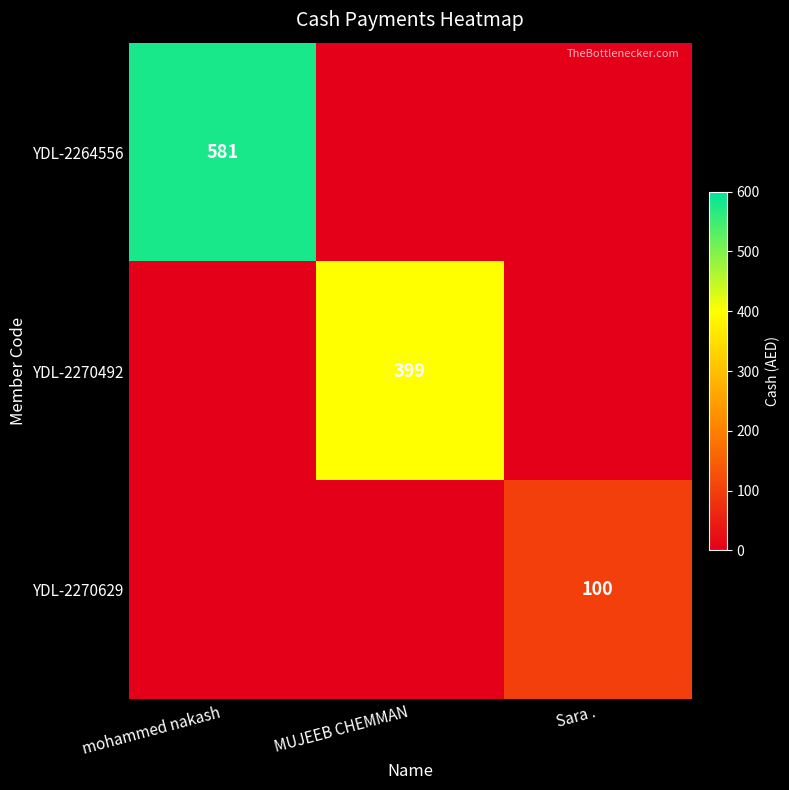

What is the maximum value shown in the chart?

581